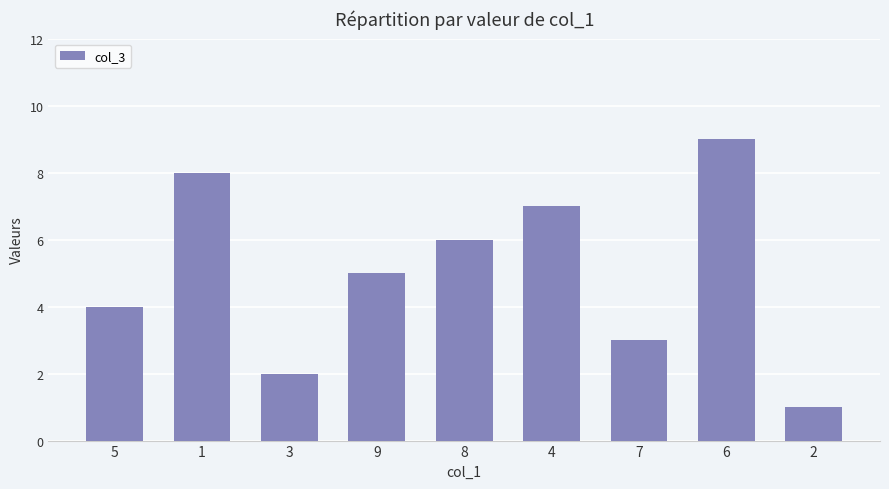

What is the difference between the second highest and second lowest values?

6